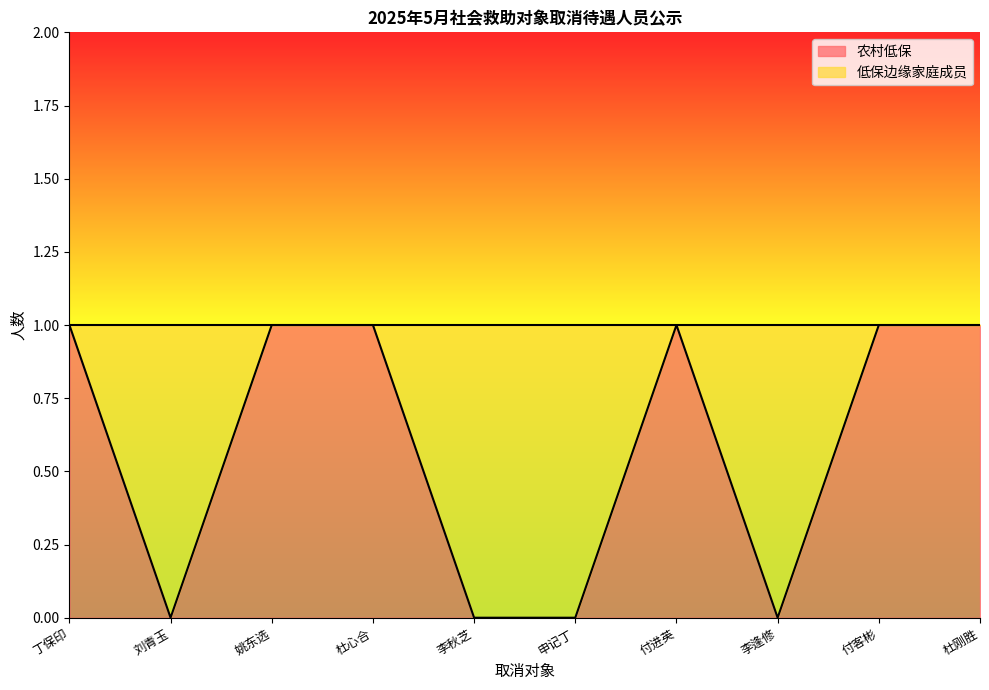

List the labels in order of value, largest first.

丁保印, 姚东选, 杜心合, 付进英, 付客彬, 杜刚胜, 刘青玉, 李秋芝, 申记丁, 李逢修